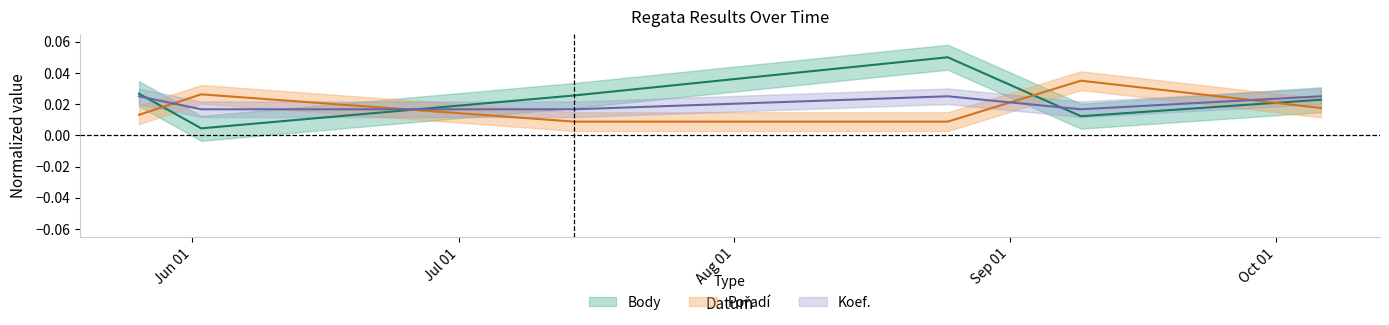

True or false: Body has more than 2 points higher than both neighbors.

False